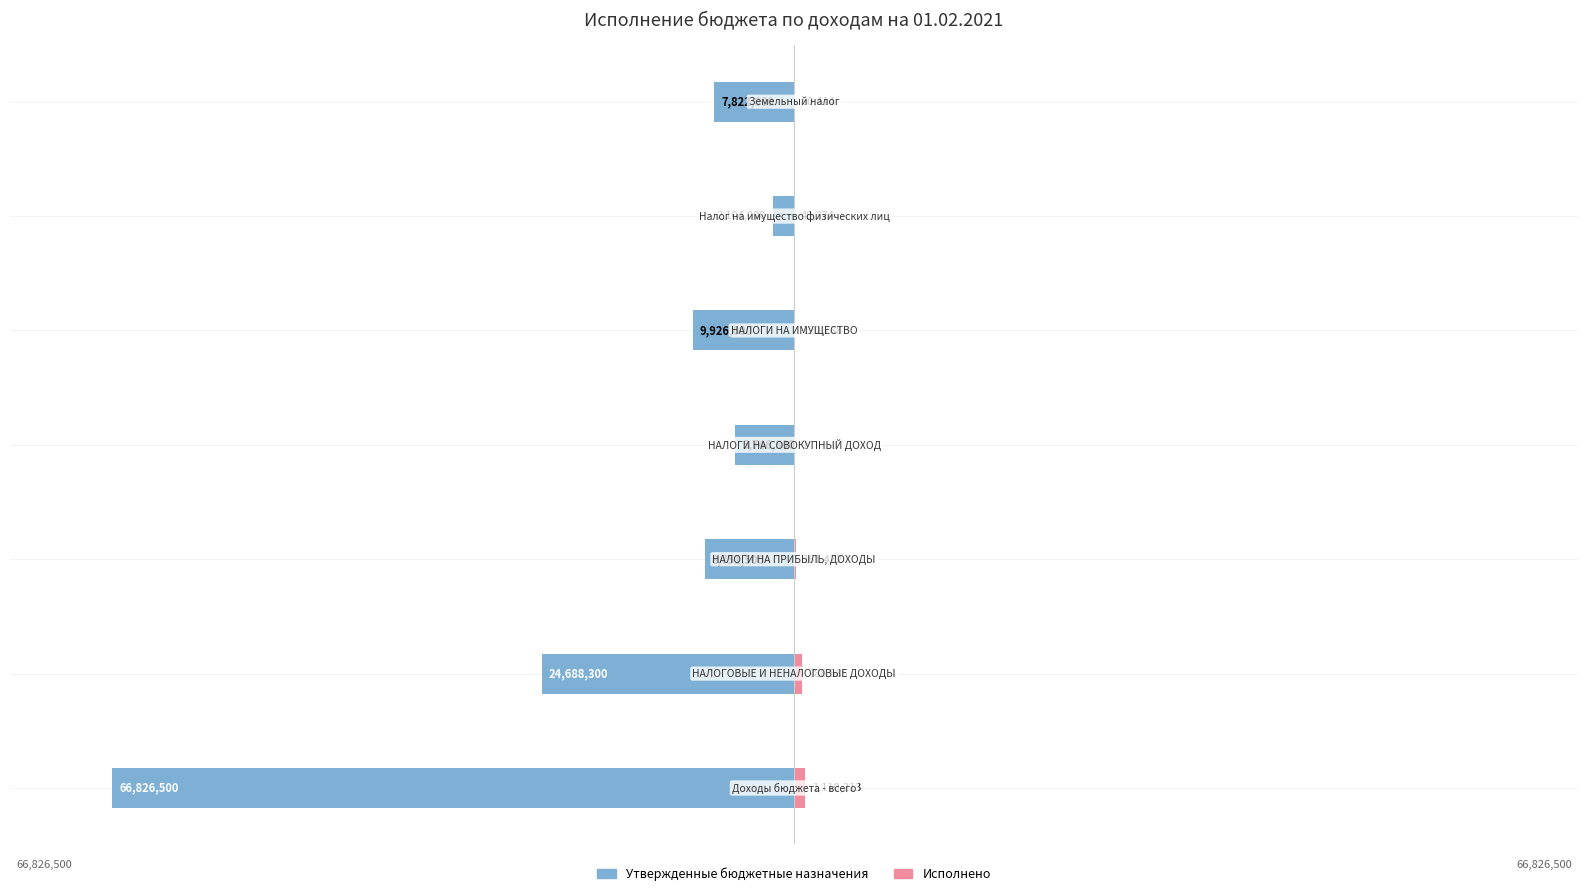

How many series are shown in this chart?

2